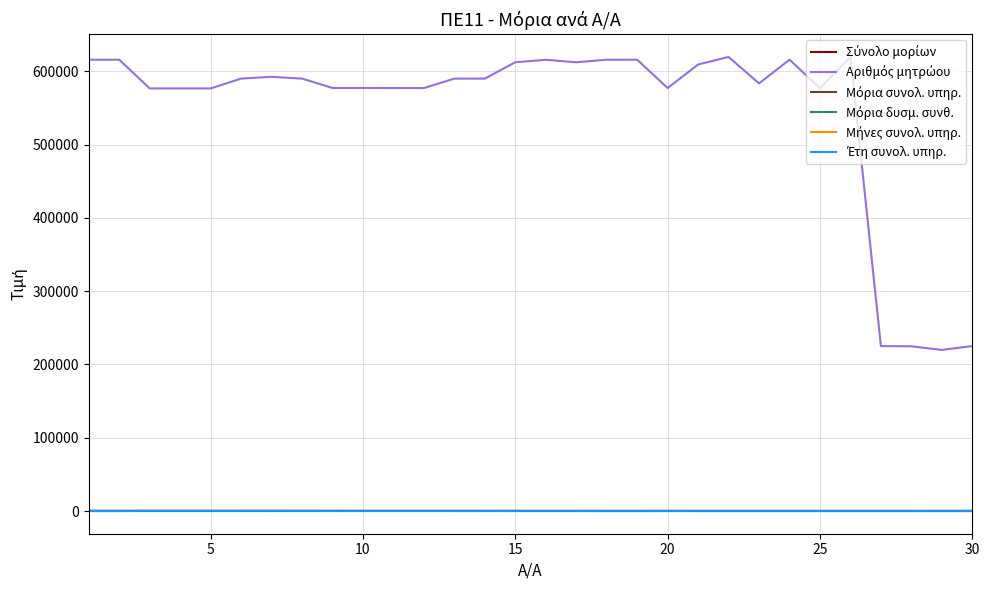

What is the greatest value displayed?

619790.0